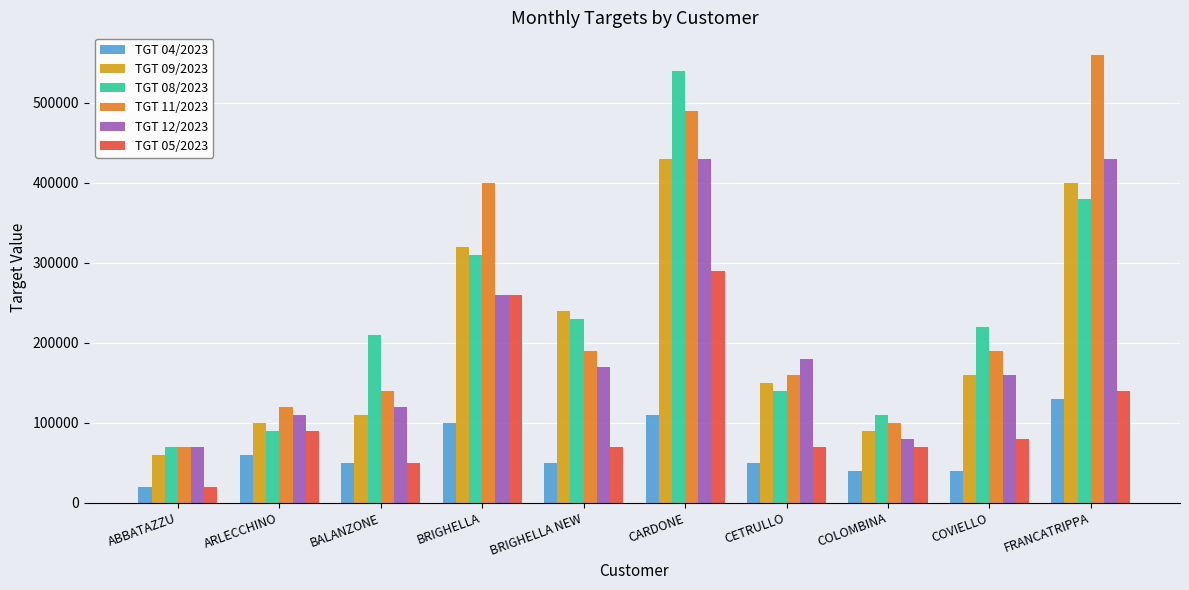

How many bars are there in total?

60